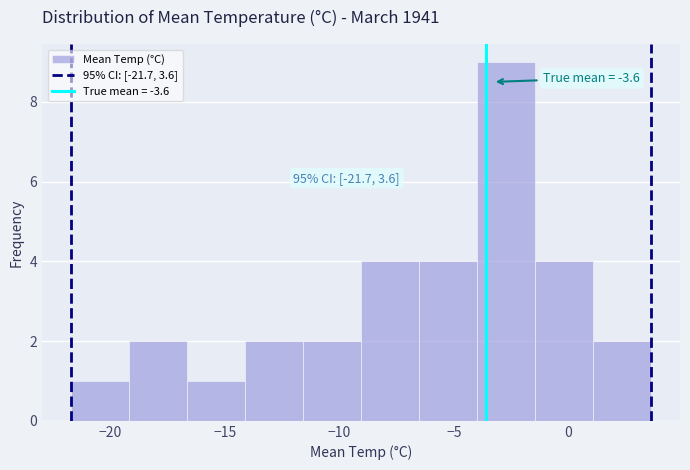

Which range on the x-axis has the tallest bar?

-4.0 to -1.5